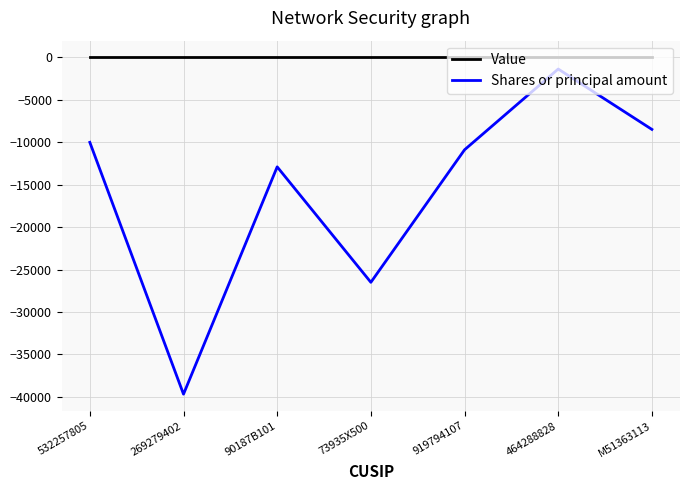

The Value series shows 0 at 532257805. True or false?

True